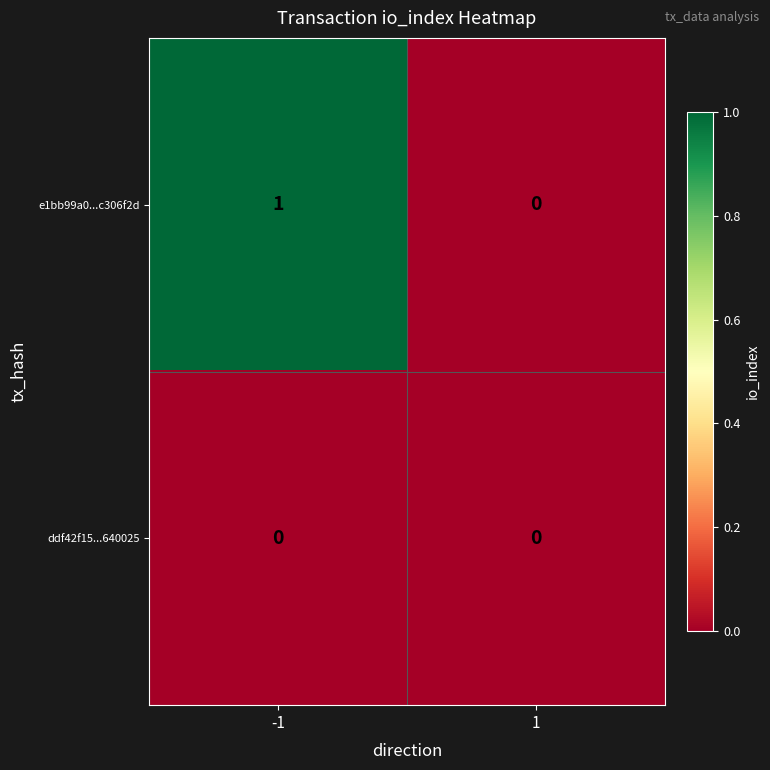

Reading right to left, transcribe all the data shown in this chart.

e1bb99a0...c306f2d: 1=0	-1=1
ddf42f15...640025: 1=0	-1=0